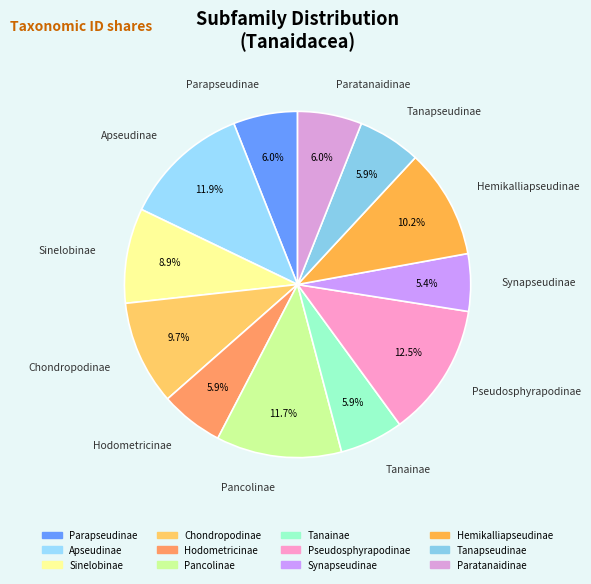

Is it true that Paratanaidinae is 6% of the pie?

True